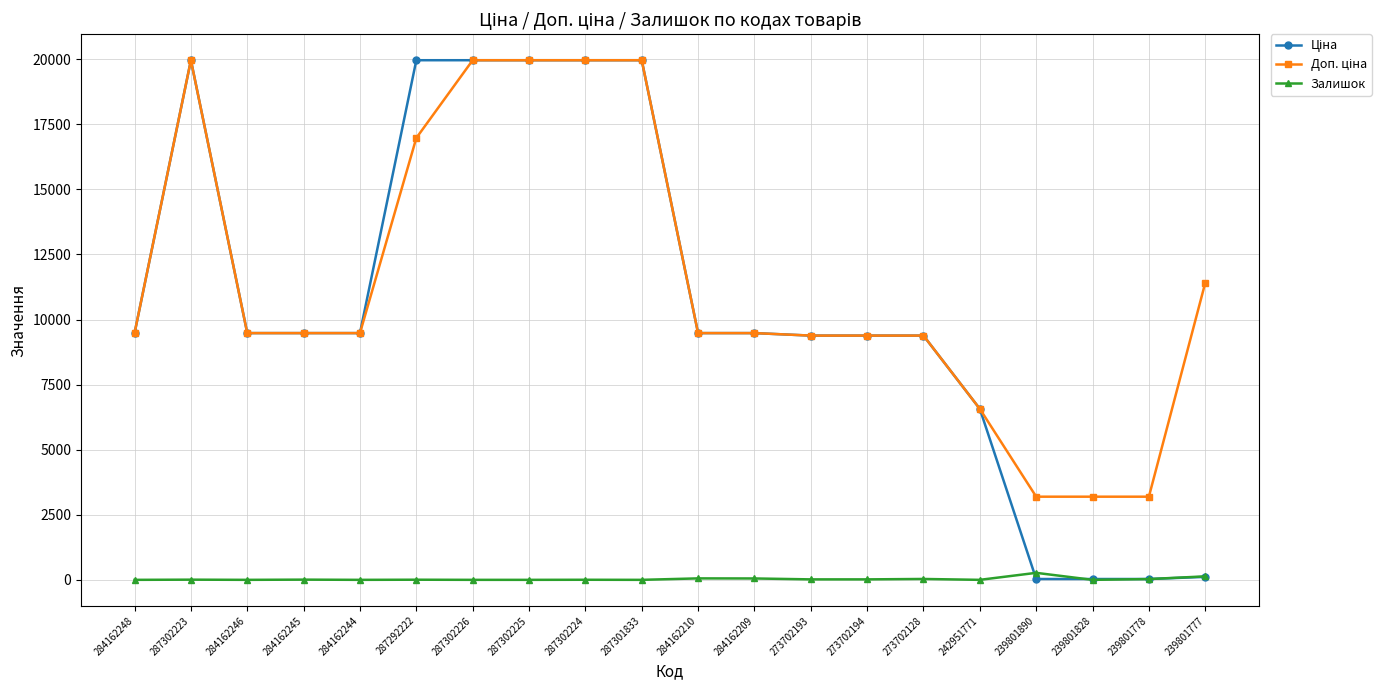

What is the maximum value shown in the chart?

19964.2